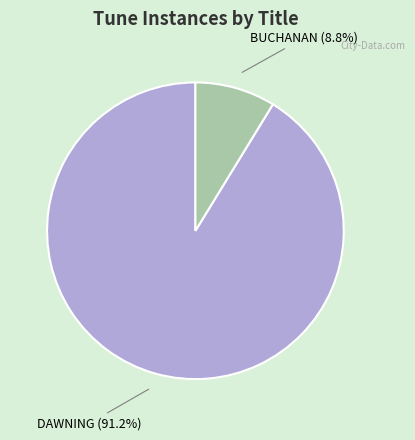

Count the number of slices in the pie.

2